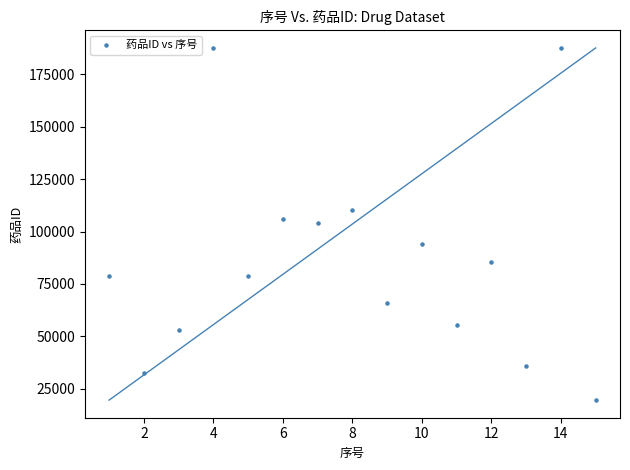

What is the range of Y values (max minus min)?

167991